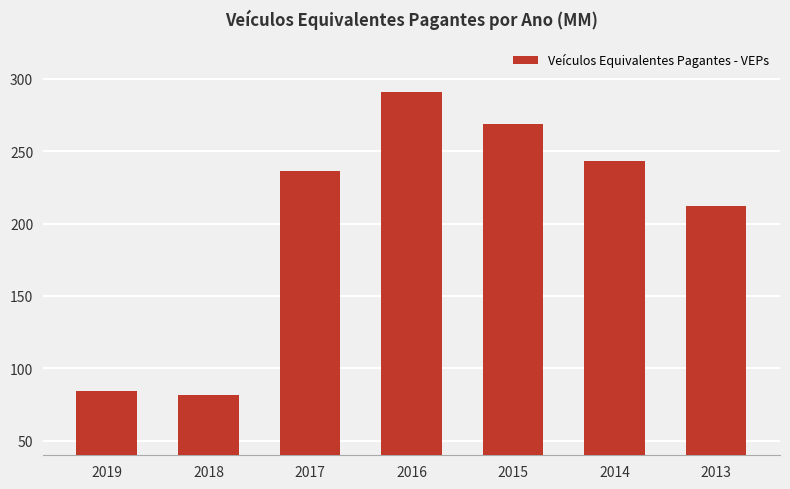

Reading left to right, extract all data points from this chart.

2019=84.1	2018=81.7	2017=236.3	2016=290.5	2015=268.6	2014=243.3	2013=212.2